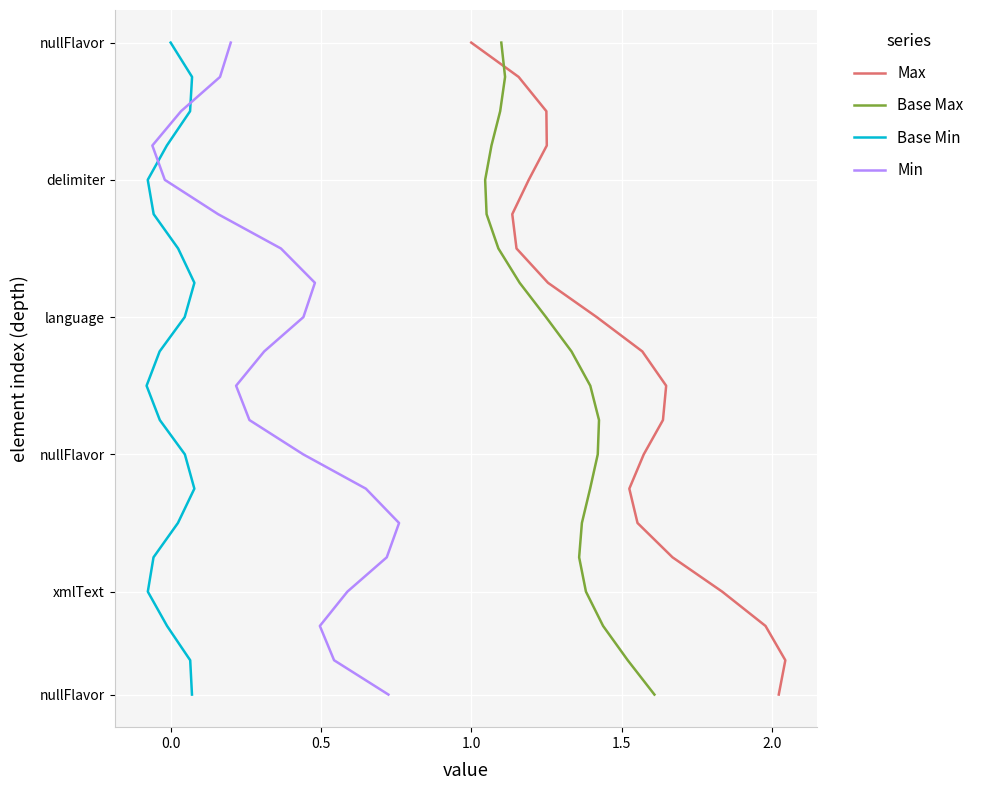

True or false: Min and Base Max intersect in this chart.

False